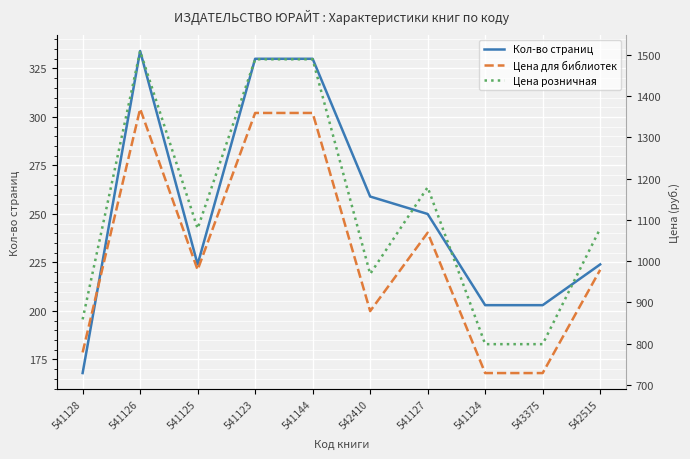

What is the difference between the Цена для библиотек values at 541128 and 541124?

50